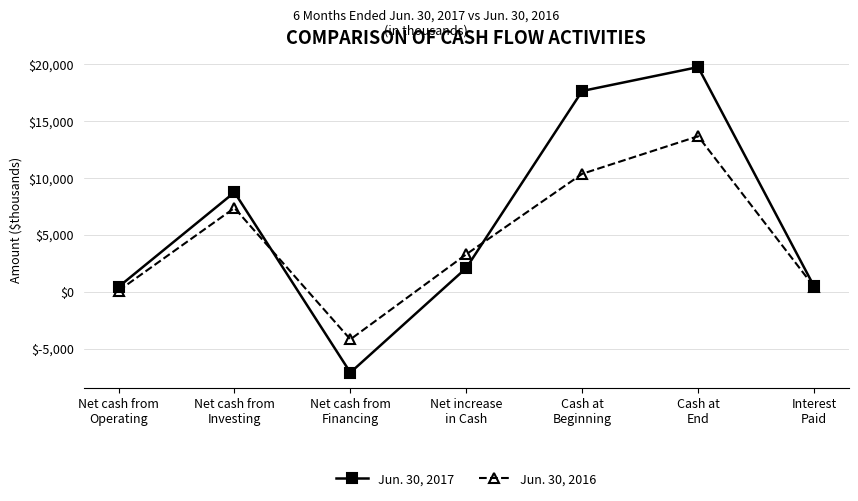

What is the sum of all Jun. 30, 2016 values?

31073